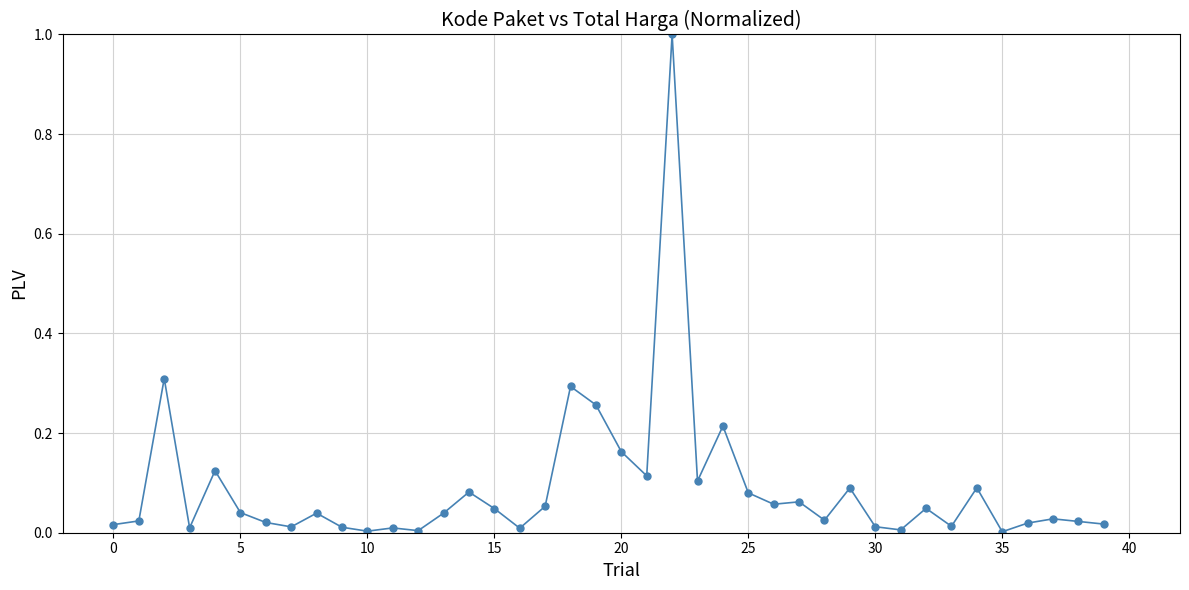

True or false: there are more than 1 points higher than both neighbors.

True